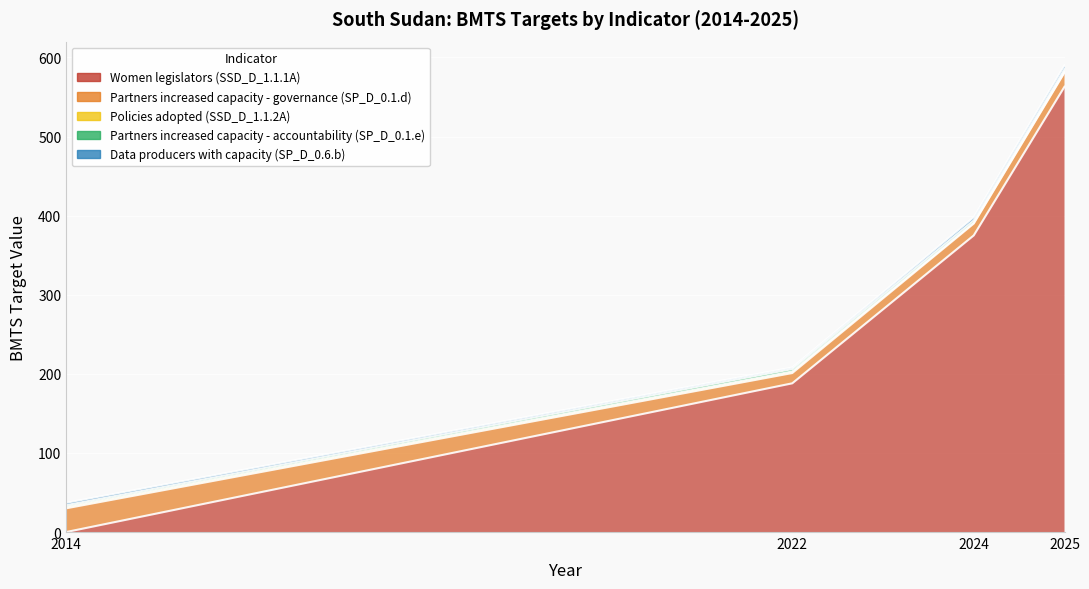

What are all the series names shown in the legend?

Women legislators (SSD_D_1.1.1A), Partners increased capacity - governance (SP_D_0.1.d), Policies adopted (SSD_D_1.1.2A), Partners increased capacity - accountability (SP_D_0.1.e), Data producers with capacity (SP_D_0.6.b)